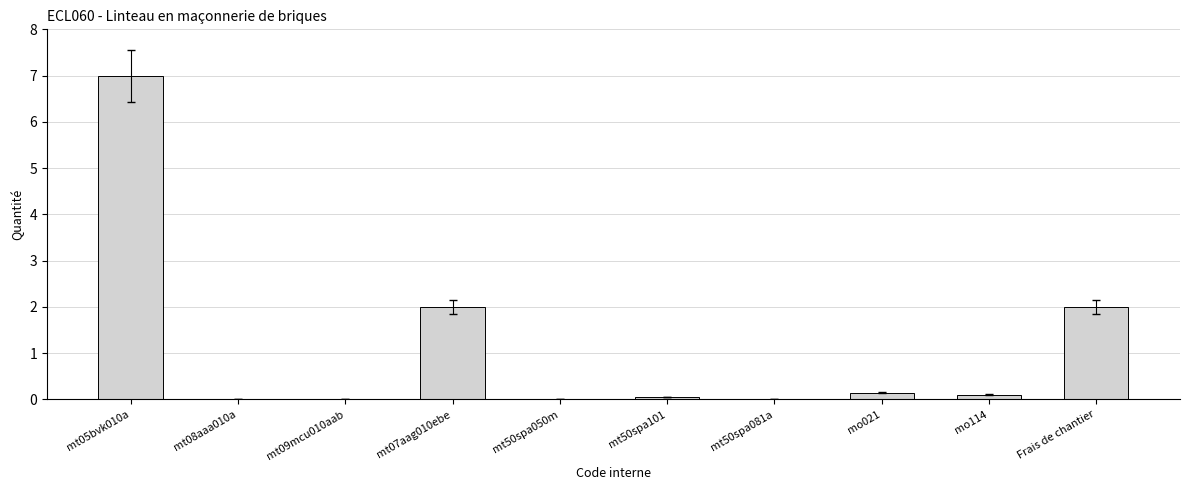

Which label corresponds to the largest value in the chart?

mt05bvk010a